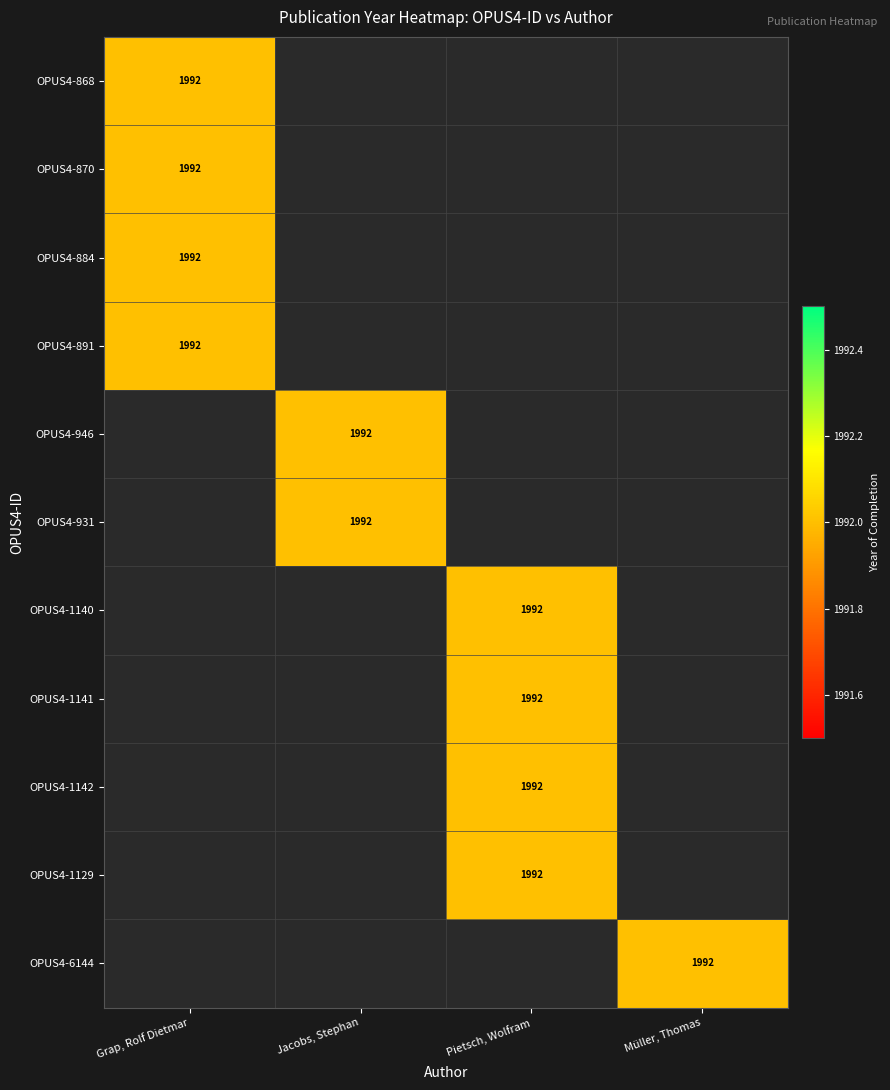

Where is OPUS4-891 nearest to the value 996?

OPUS4-868